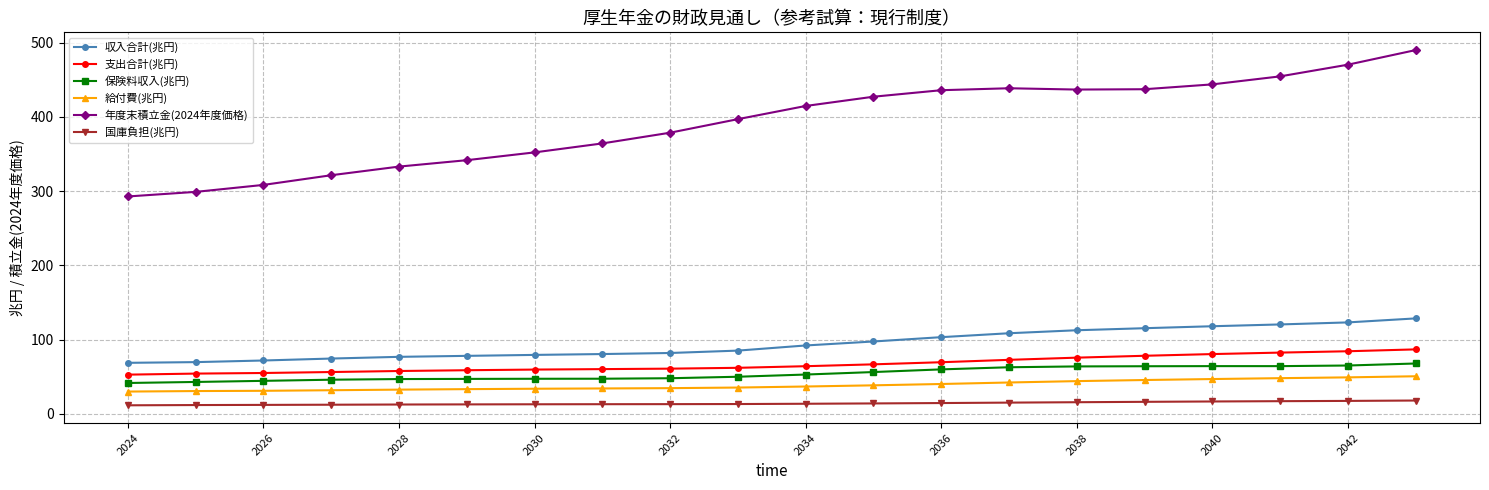

Which series has the largest total across all categories?

年度末積立金(2024年度価格)